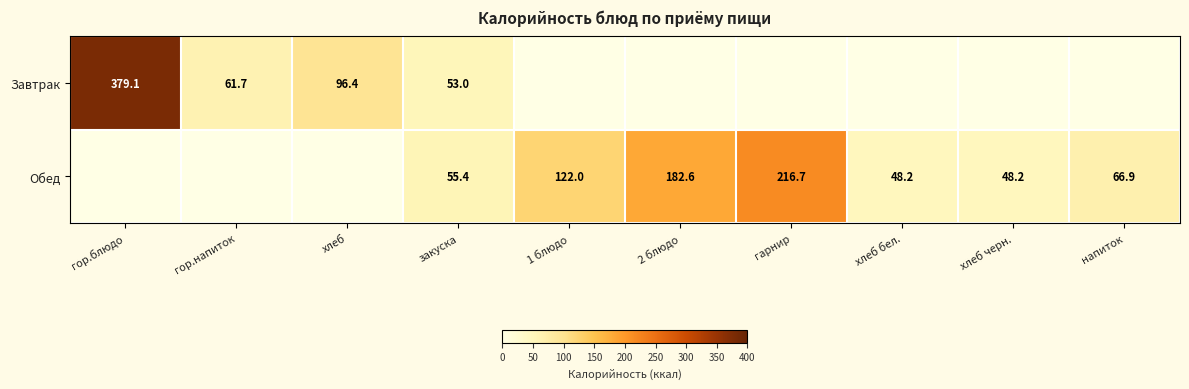

What is the difference between the highest and lowest values at гор.блюдо?

379.1